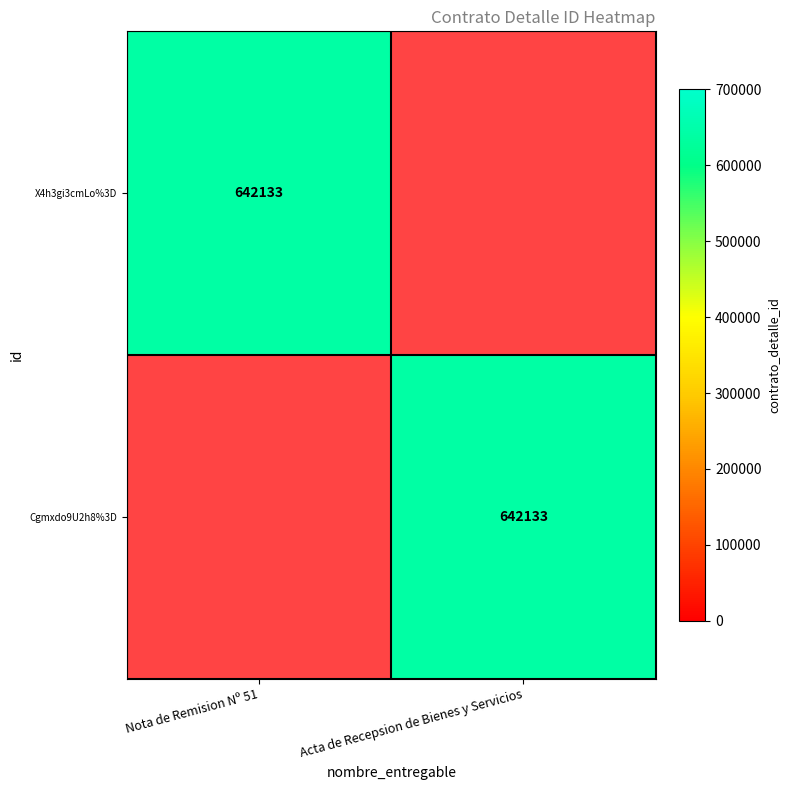

What is the average value of the Cgmxdo9U2h8%3D series?

321066